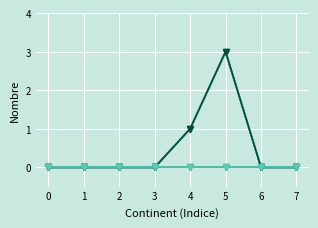

Does the chart have visible grid lines?

Yes